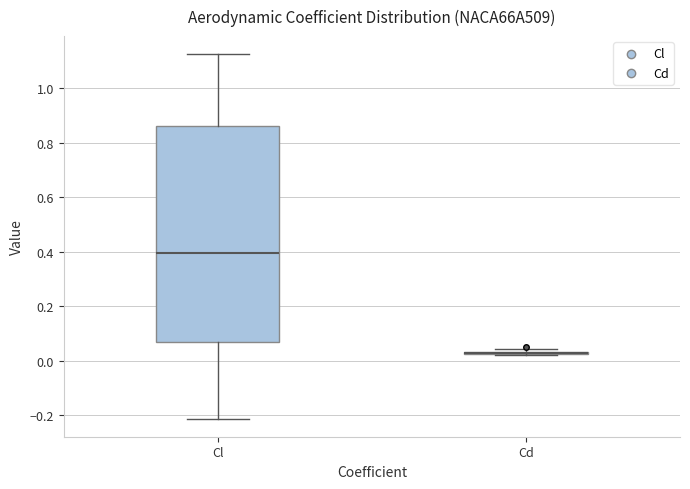

Reading left to right, read every box against the y-axis: the position of its median line, the range the box covers, and the ends of its whiskers. The values are not printed on the chart, so give them approximately, as read against the axis.

Cl: median 0.40, box 0.08 to 0.86, whiskers -0.22 to 1.12
Cd: box collapsed to a line at 0.02, whiskers 0.02 to 0.04